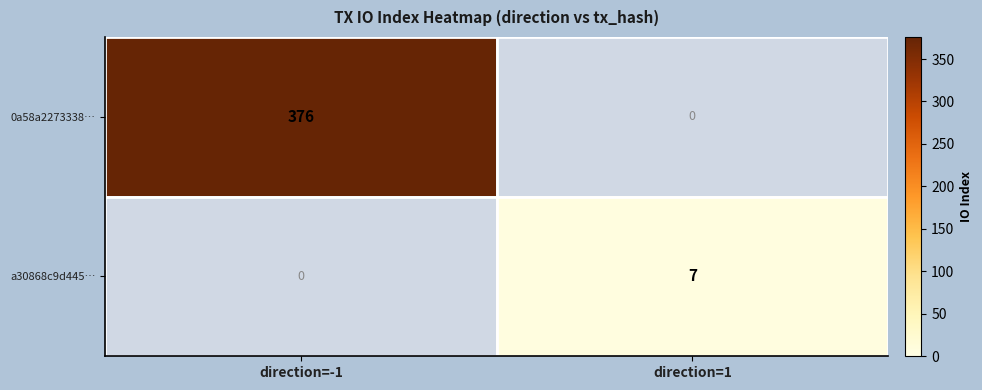

Is it true that 0a58a2273338… equals 549 at direction=-1?

False